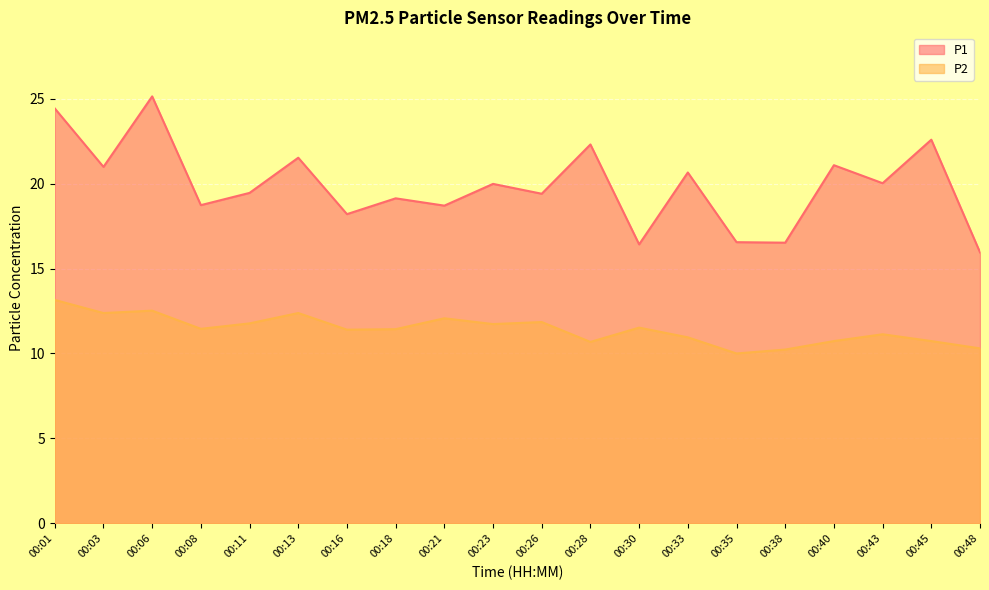

What is the maximum value for P1?

25.1